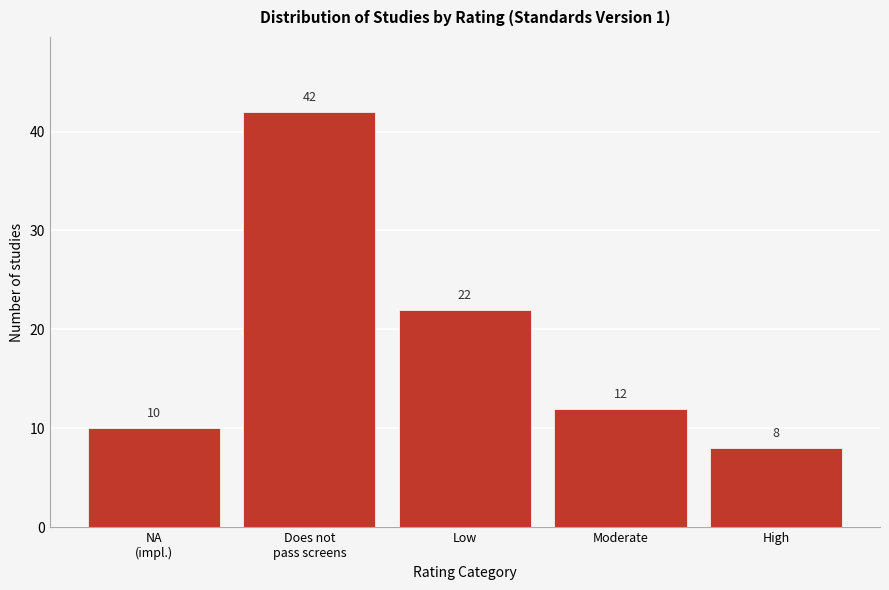

Reading left to right, extract all data points from this chart.

10	42	22	12	8